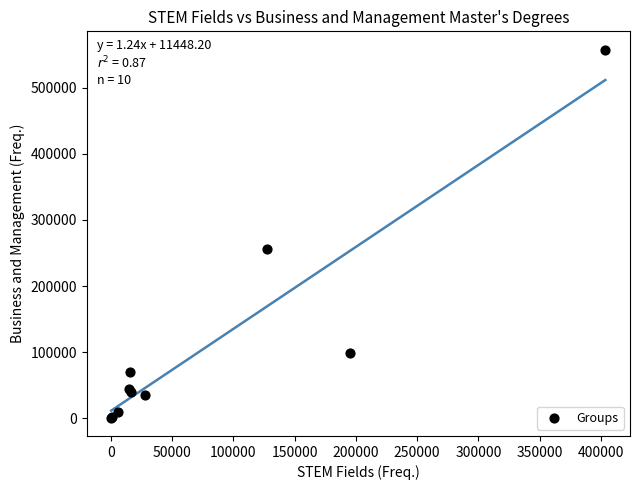

What Y value in the scatter plot is closest to 279325?

255407